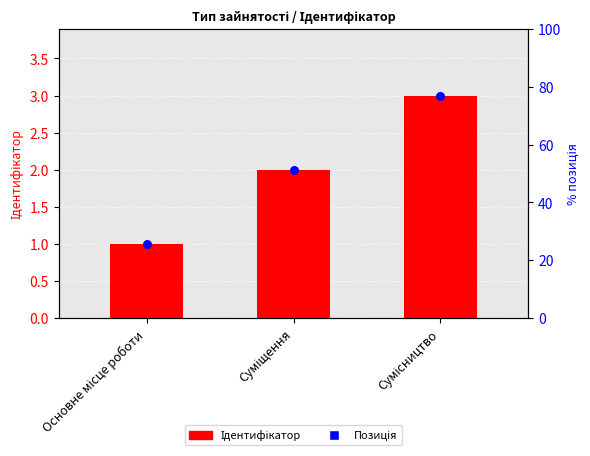

What is the total value across all series at Суміщення?

4